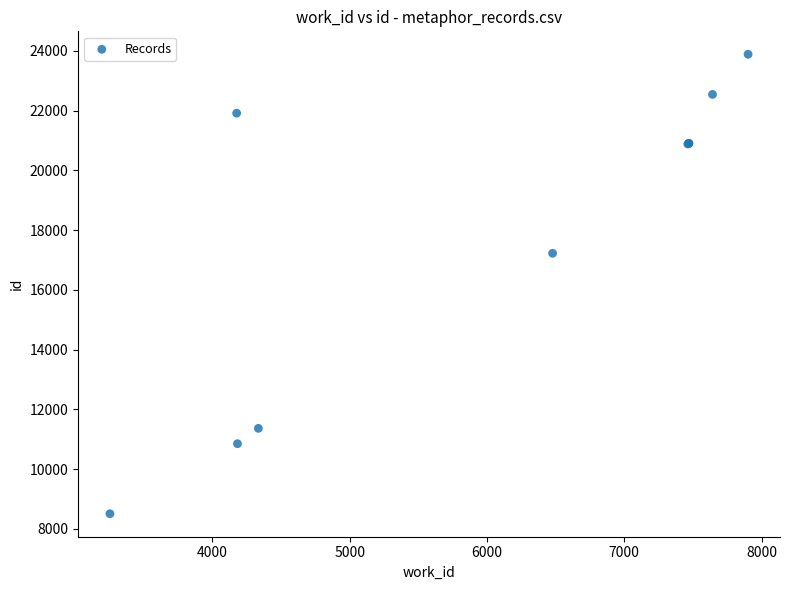

What Y value in the scatter plot is closest to 16196?

17225